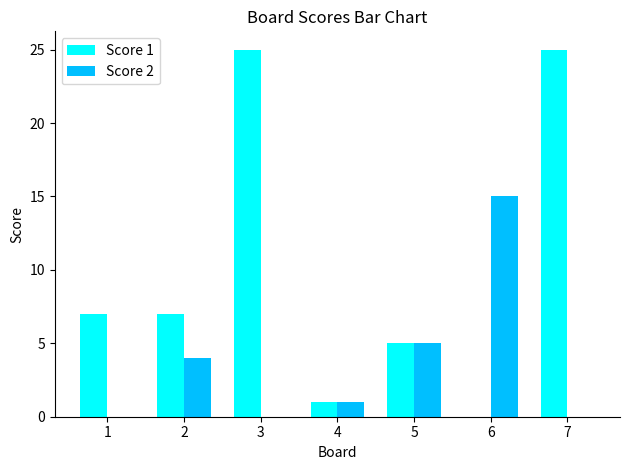

How many positive values does the Score 1 series have?

6